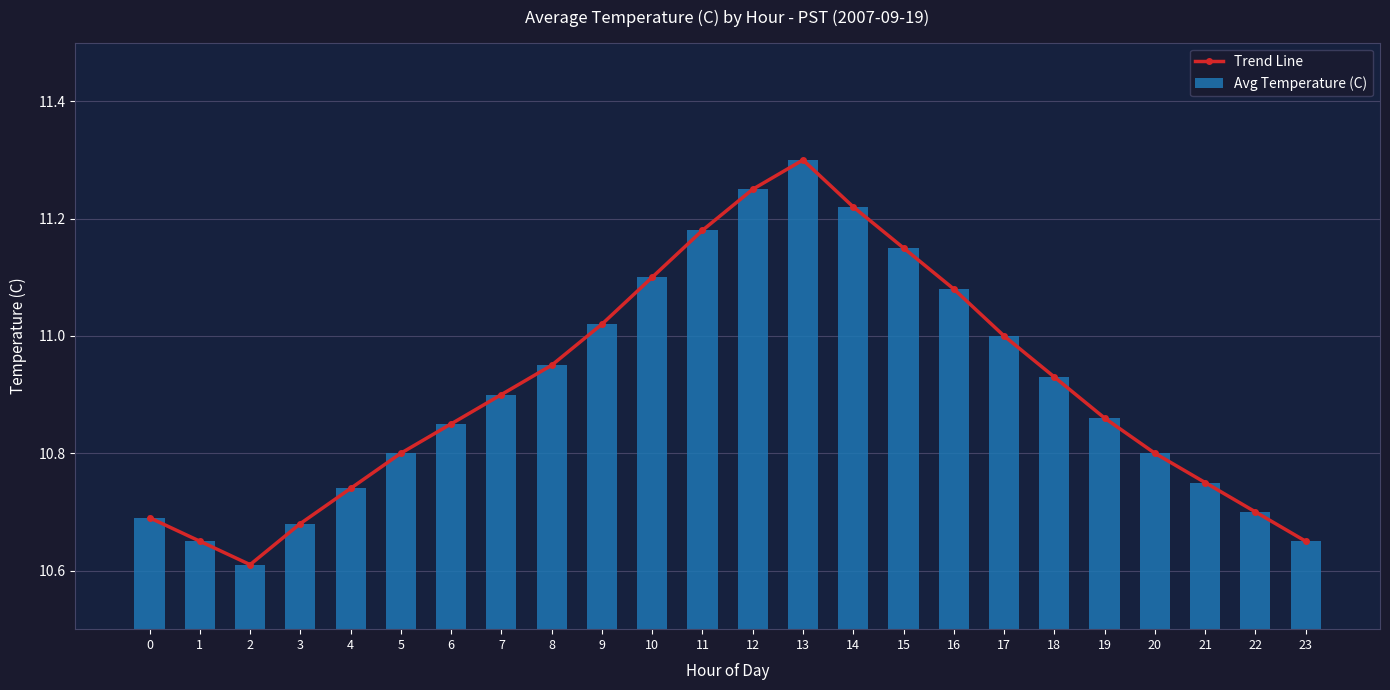

Which series changed the most between 8 and 10?

Trend Line